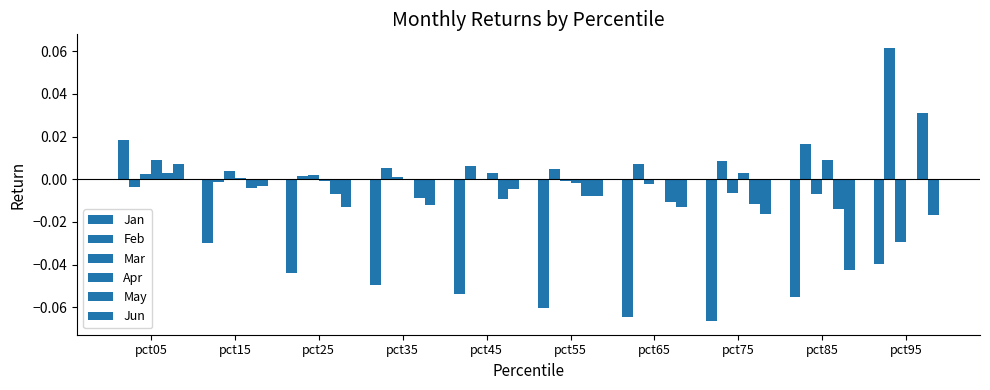

Is it true that Apr equals 0.0 at pct45?

True